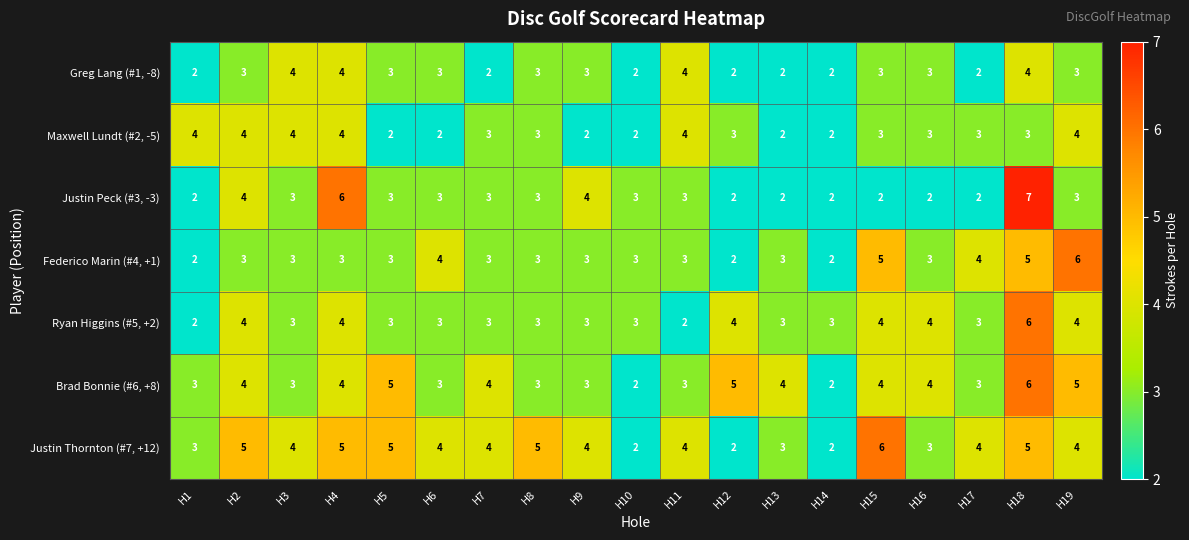

What is the spread (max minus min) of values at H10?

1